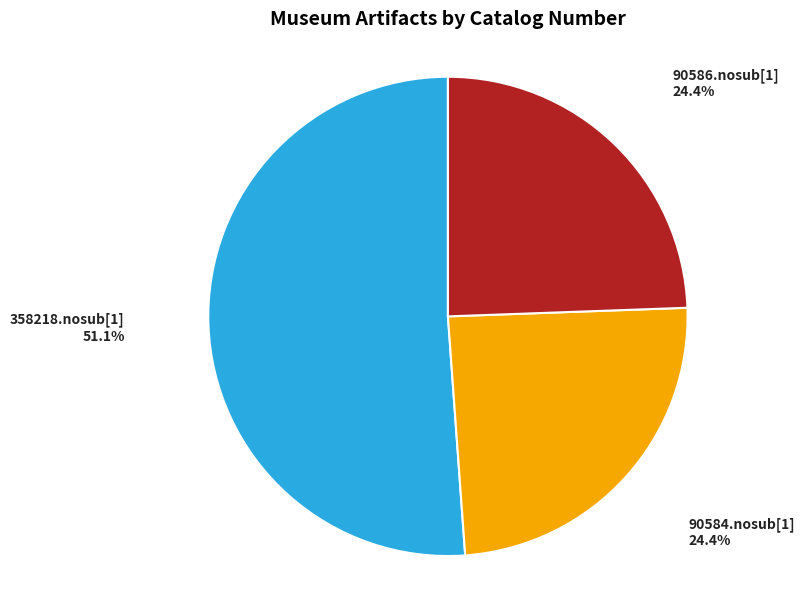

The 90584.nosub[1] slice represents 18% of the pie. True or false?

False